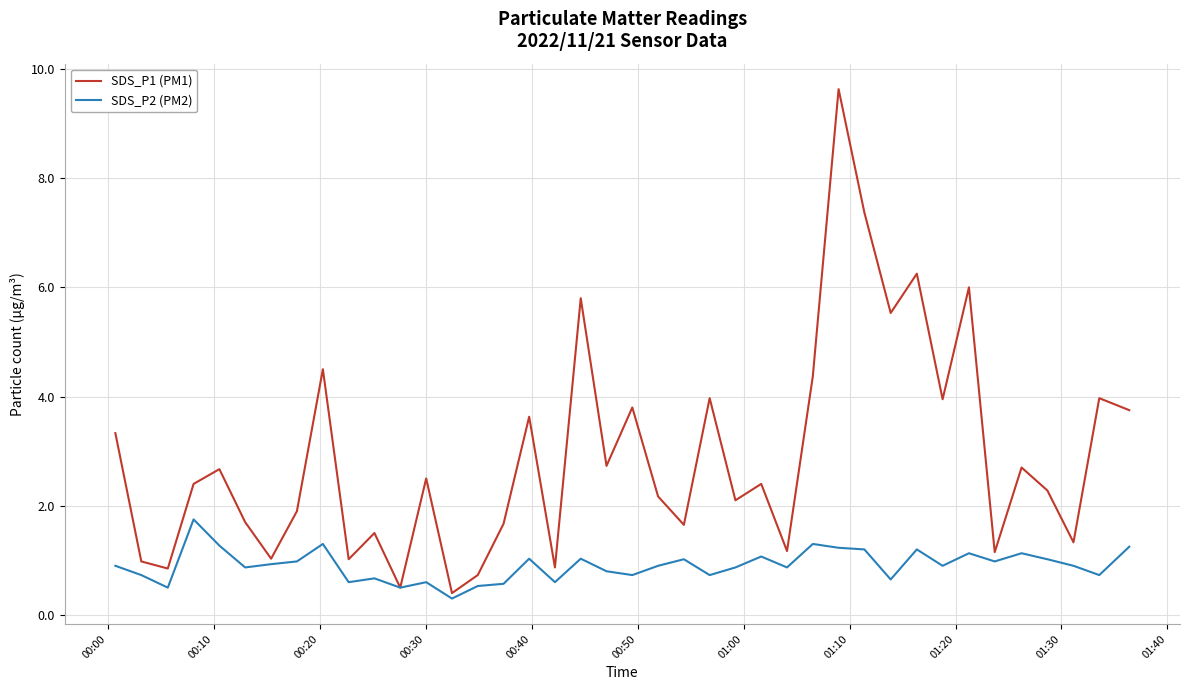

What is the highest value of the SDS_P2 (PM2) series?

1.8